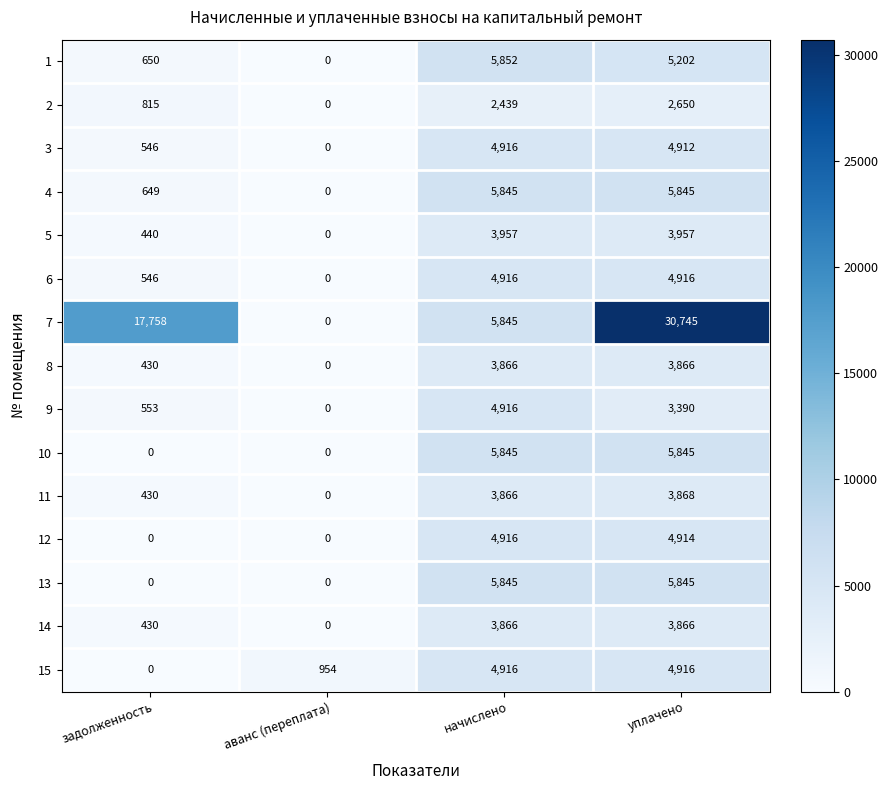

How many 14 values are between 430 and 3866?

3